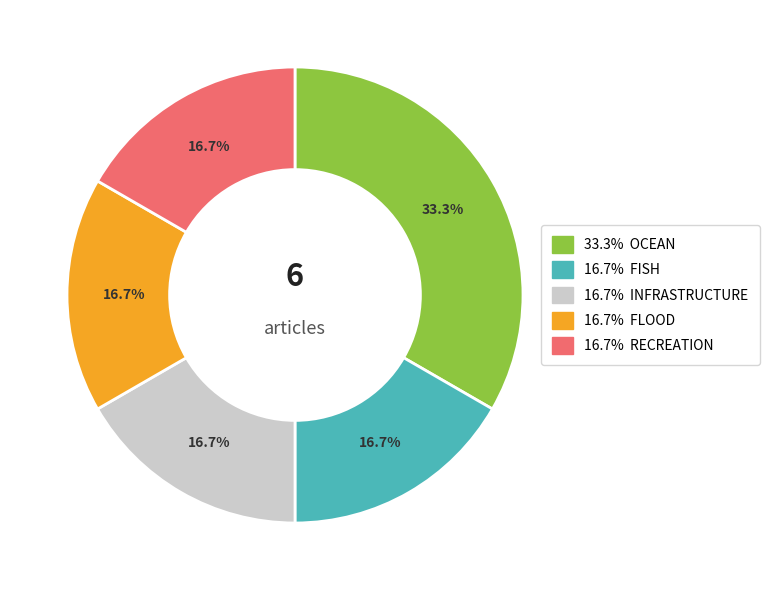

Is there any slice that represents more than half of the pie?

No